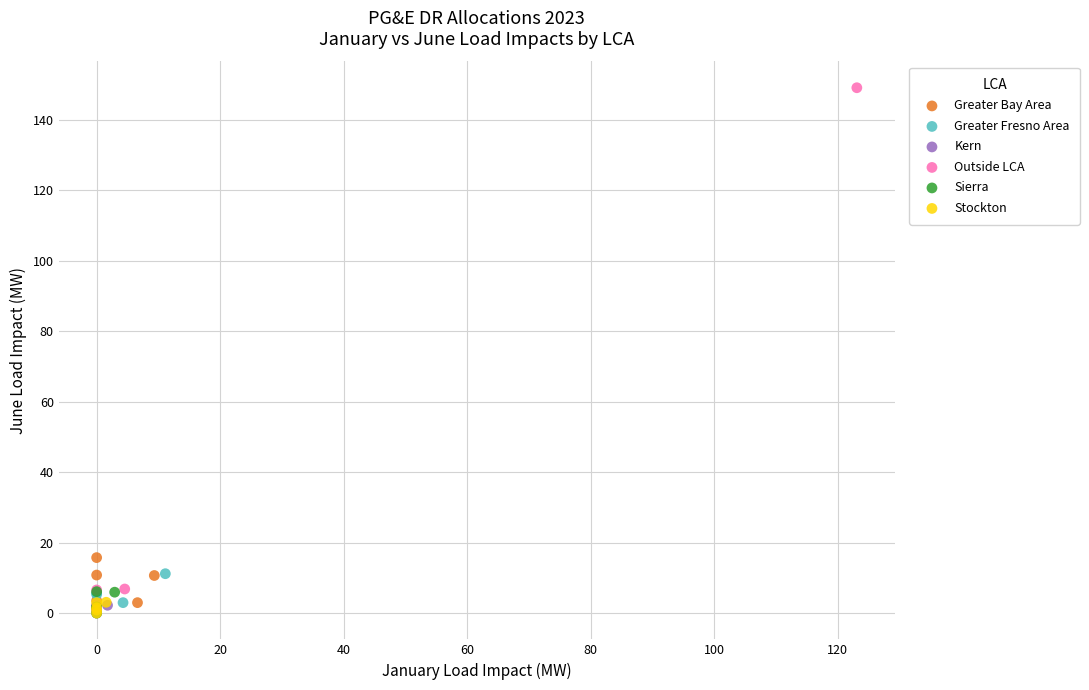

Which series reaches the maximum Y coordinate?

Outside LCA